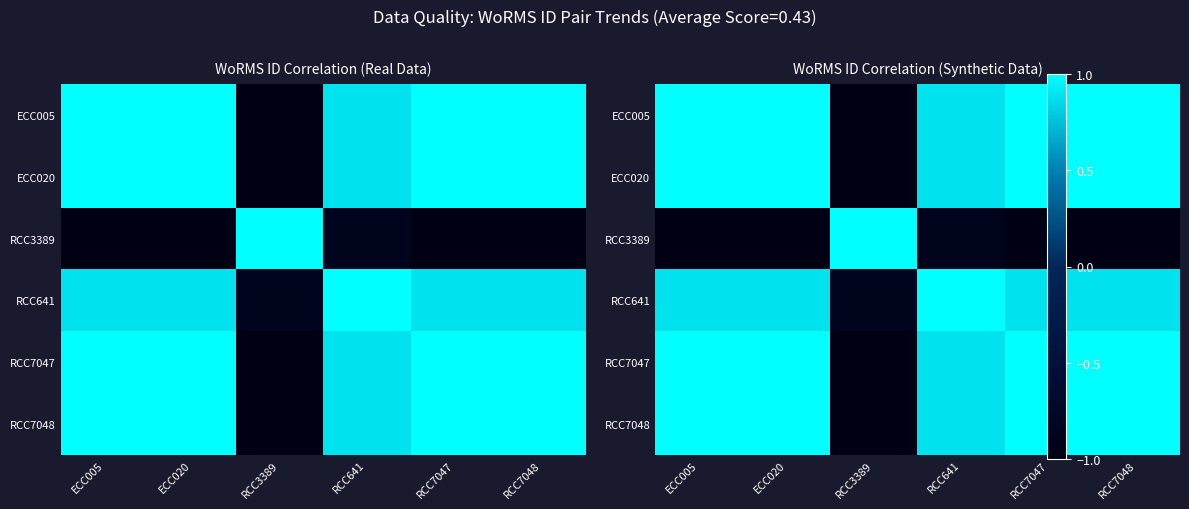

True or false: RCC3389 has a value of -1.0 at ECC005.

True